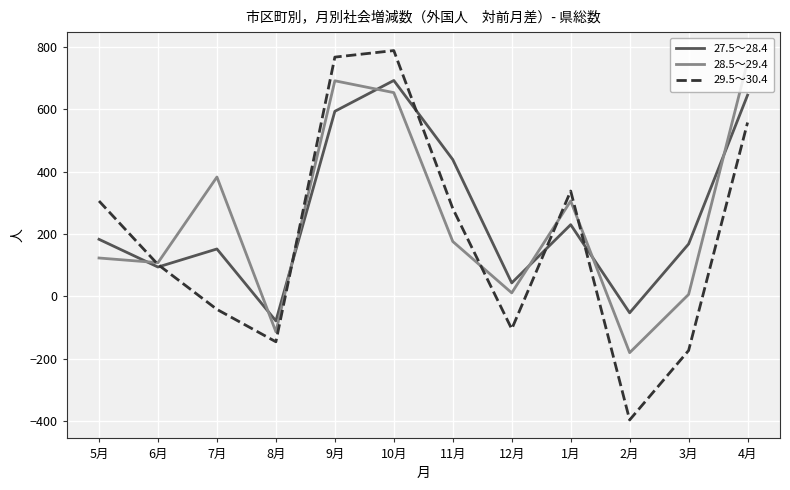

What is the total value across all series at 11月?

897